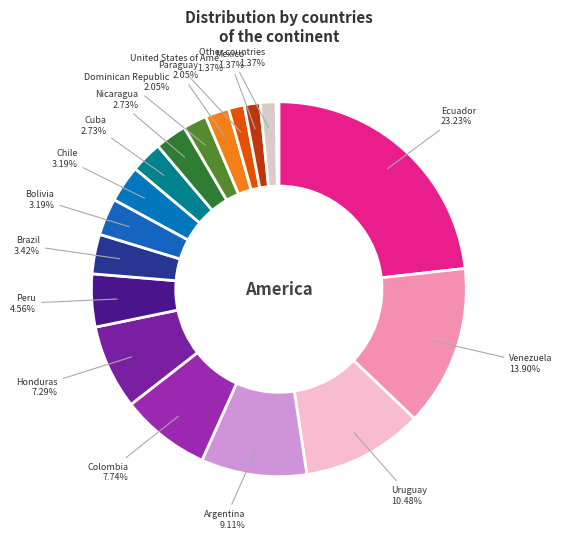

Which category has the biggest portion of the pie?

Ecuador